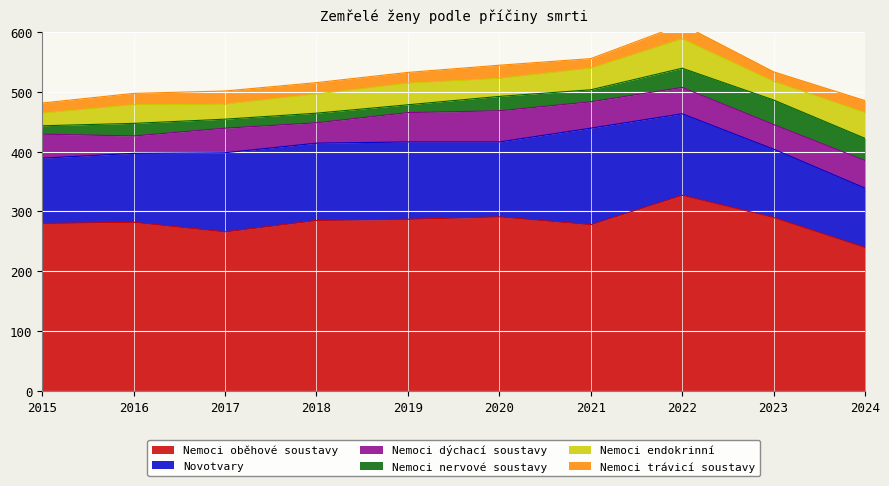

Is the value of Nemoci trávicí soustavy at 2015 greater than the value of Nemoci endokrinní at 2016?

No